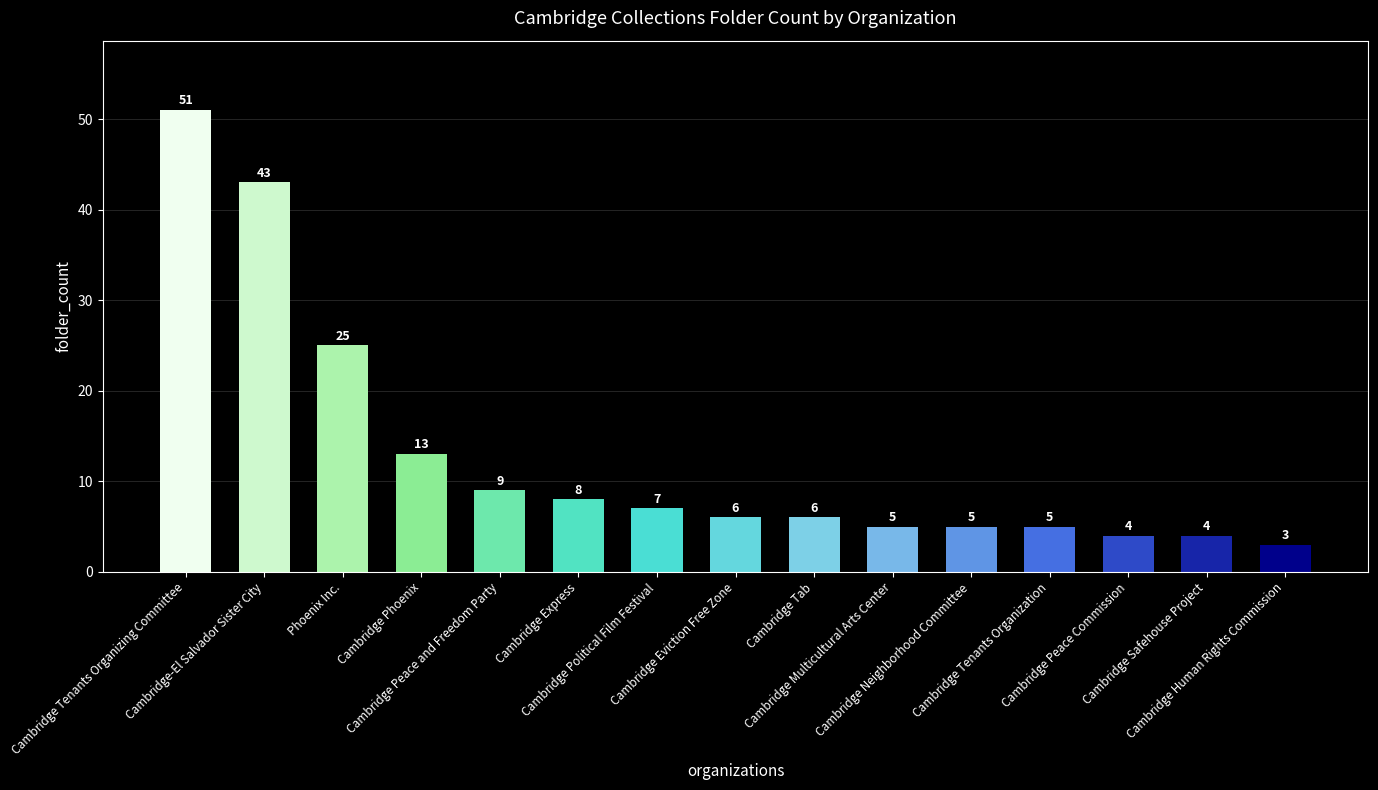

Which label corresponds to the largest value in the chart?

Cambridge Tenants Organizing Committee